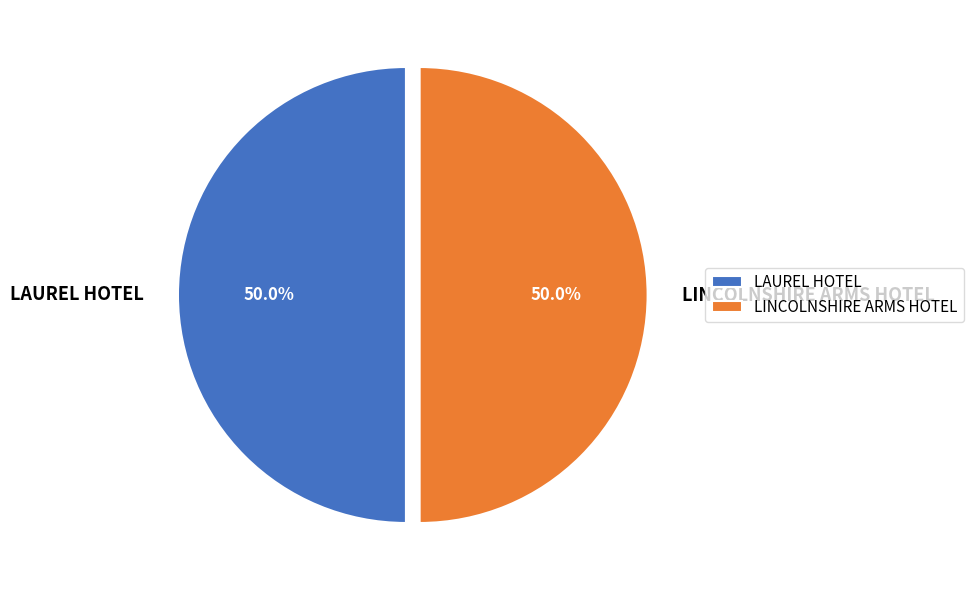

What percentage is NOT represented by LAUREL HOTEL?

50.0%